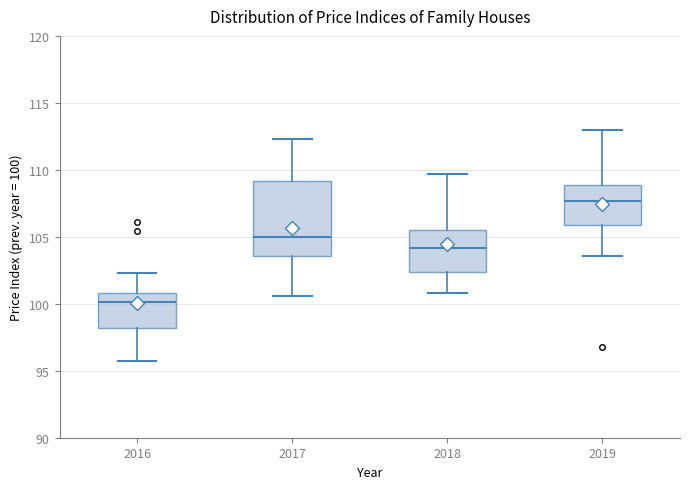

Where does the median line of the box at x = 2018 sit on the y-axis? The values are not printed on the chart, so give them approximately, as read against the axis.

104.0